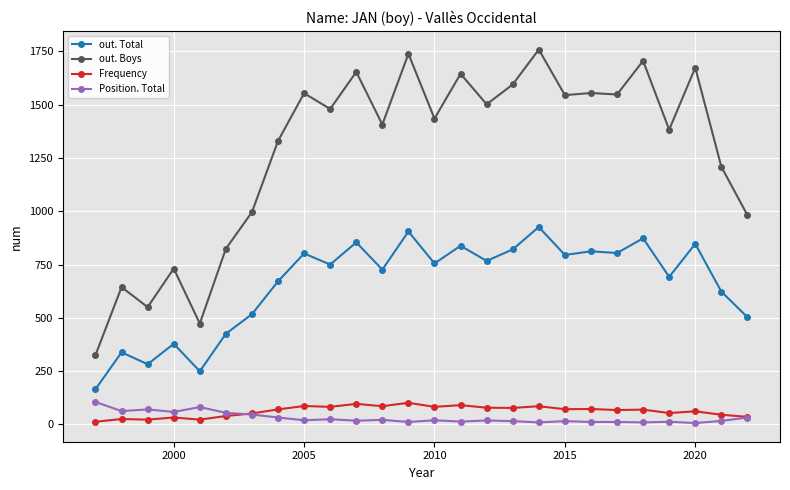

What is the lowest value of the Frequency series?

12